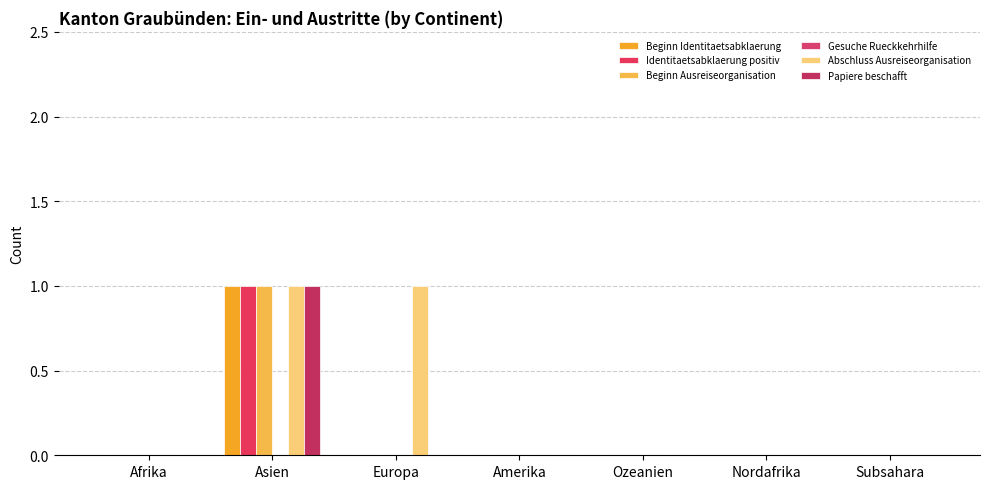

Which series has the largest total across all categories?

Abschluss Ausreiseorganisation